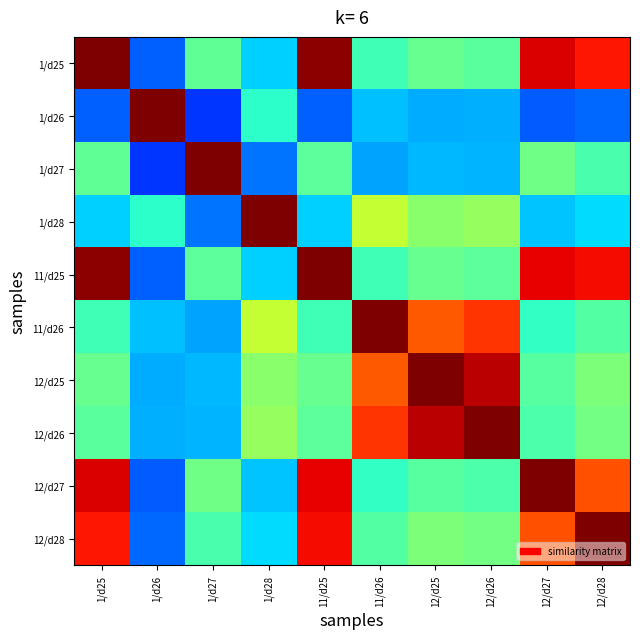

At which category does the chart reach its minimum across all series?

1/d27